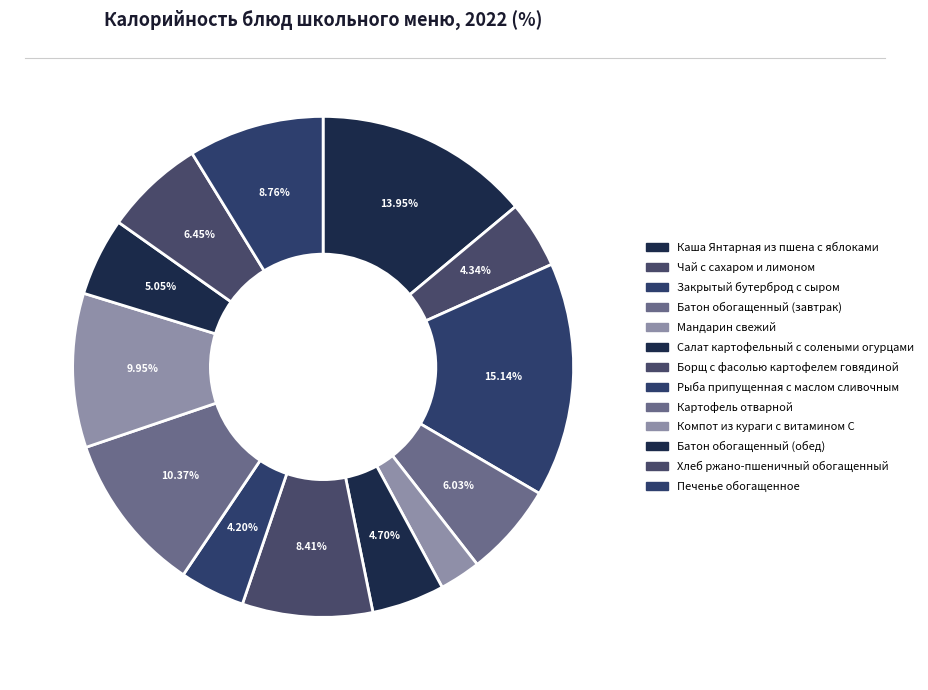

Which slice is the smallest?

Мандарин свежий